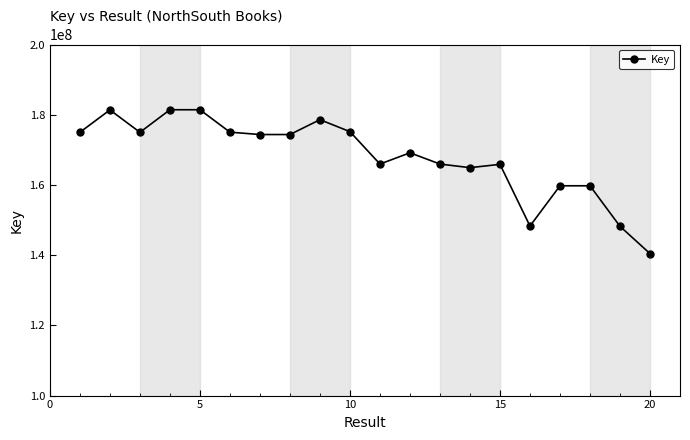

What is the average value?

167999369